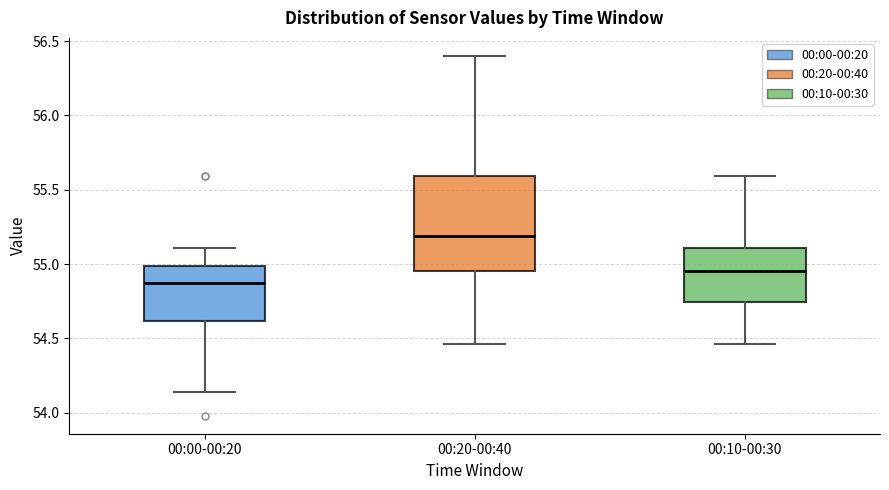

Where does the lower whisker of the box for 00:10-00:30 end on the y-axis? The values are not printed on the chart, so give them approximately, as read against the axis.

54.45